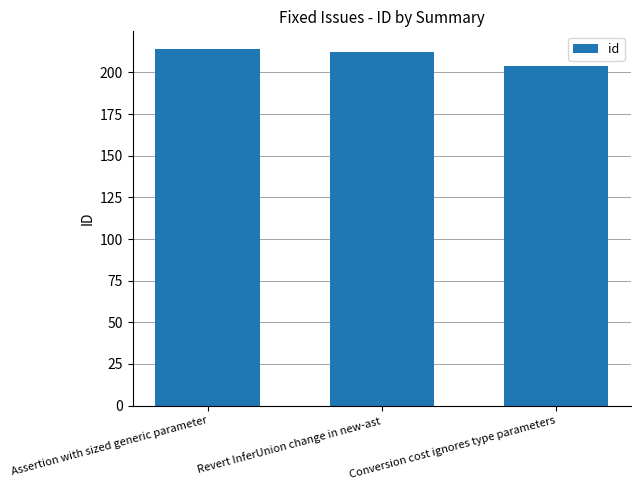

At which category does the chart reach its peak across all series?

Assertion with sized generic parameter